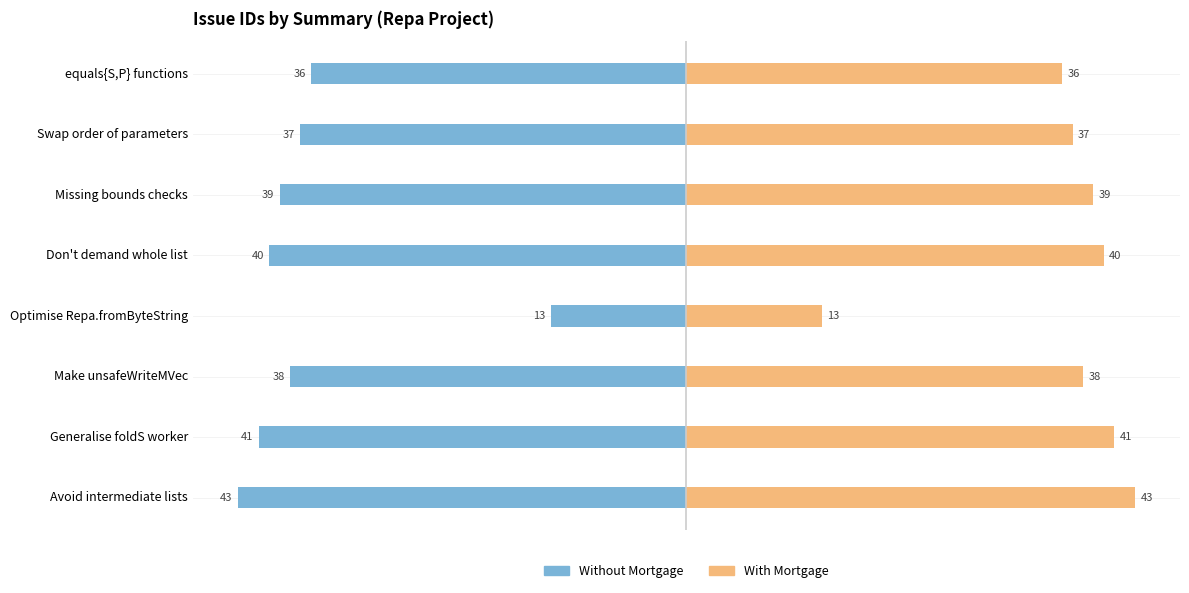

What is the maximum value shown in the chart?

43